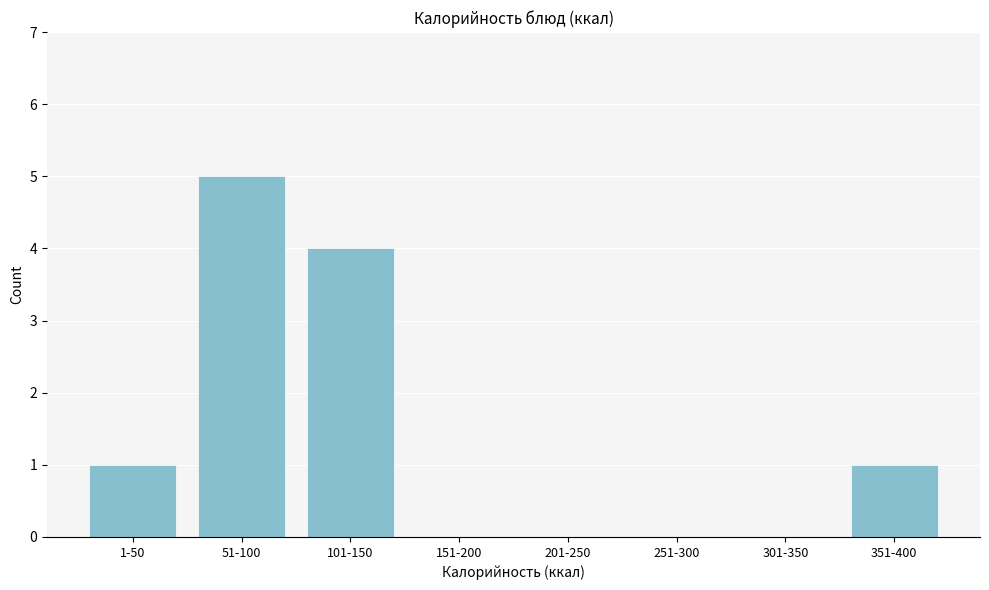

Reading left to right, what are all the values shown in this chart?

1-50=1	51-100=5	101-150=4	151-200=0	201-250=0	251-300=0	301-350=0	351-400=1